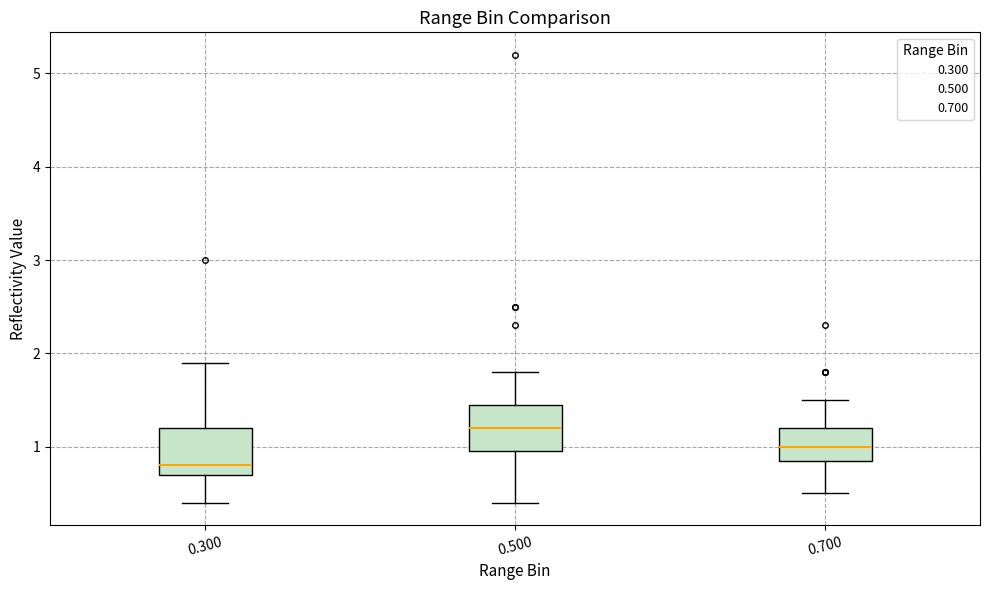

Where does the upper whisker of the box at x = 0.700 end on the y-axis? The values are not printed on the chart, so give them approximately, as read against the axis.

1.5